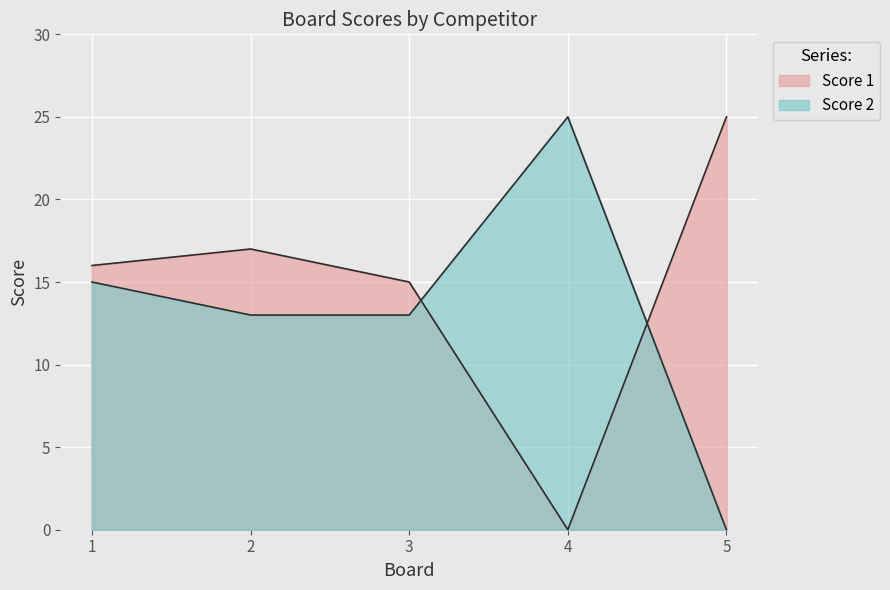

At which label does Score 2 first exceed 13?

1